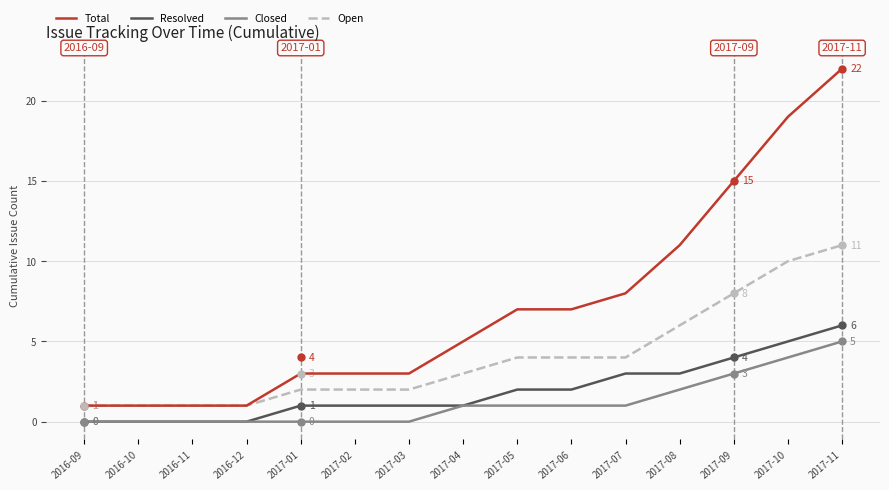

What is the spread (max minus min) of values at 2017-04?

4